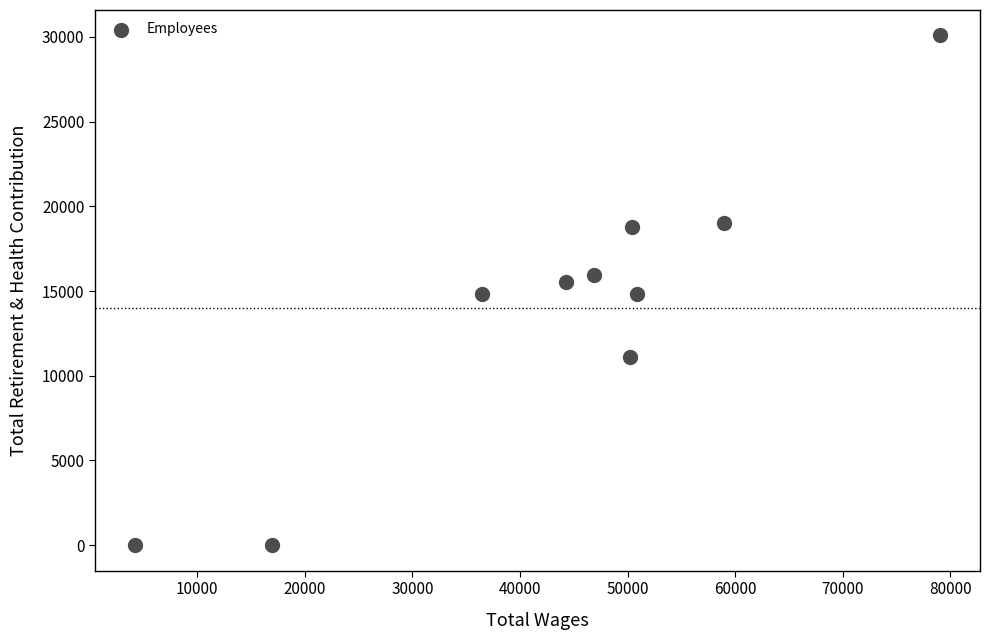

What is the range of Y values (max minus min)?

30081